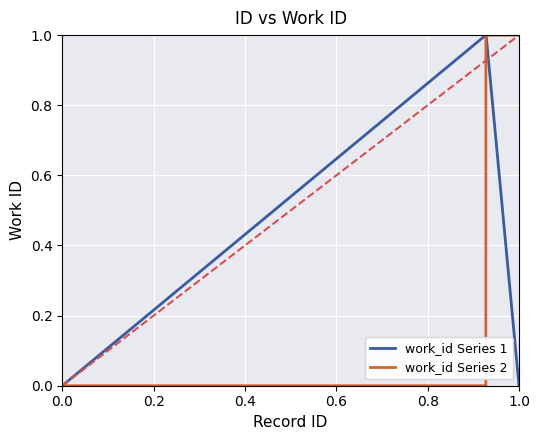

What is the difference between the second highest and second lowest values in the work_id Series 2 series?

1